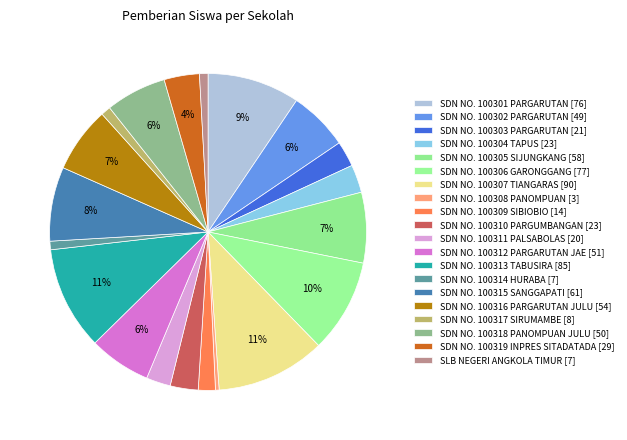

How many segments does this pie chart have?

20